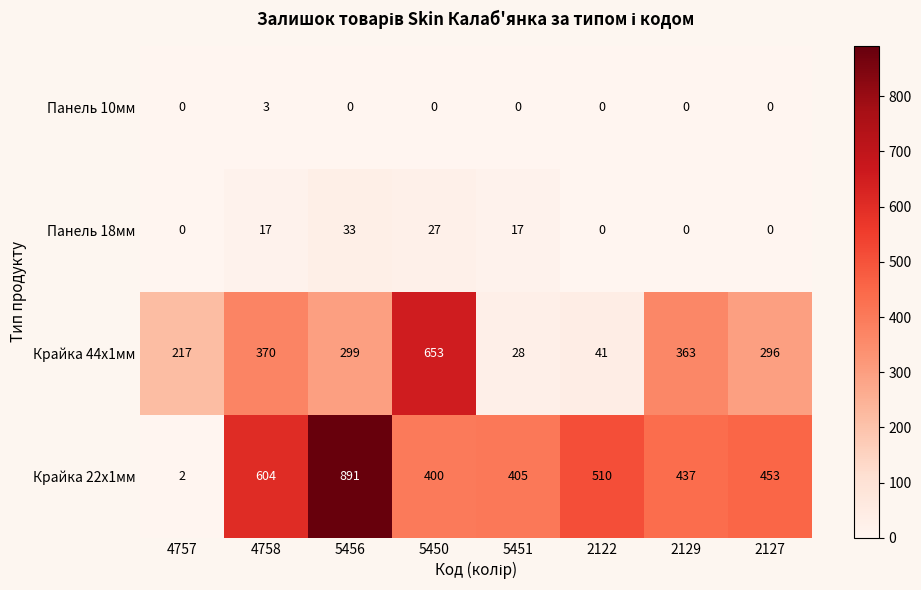

What is the sum of the Крайка 22x1мм values at 5450 and 2129?

837